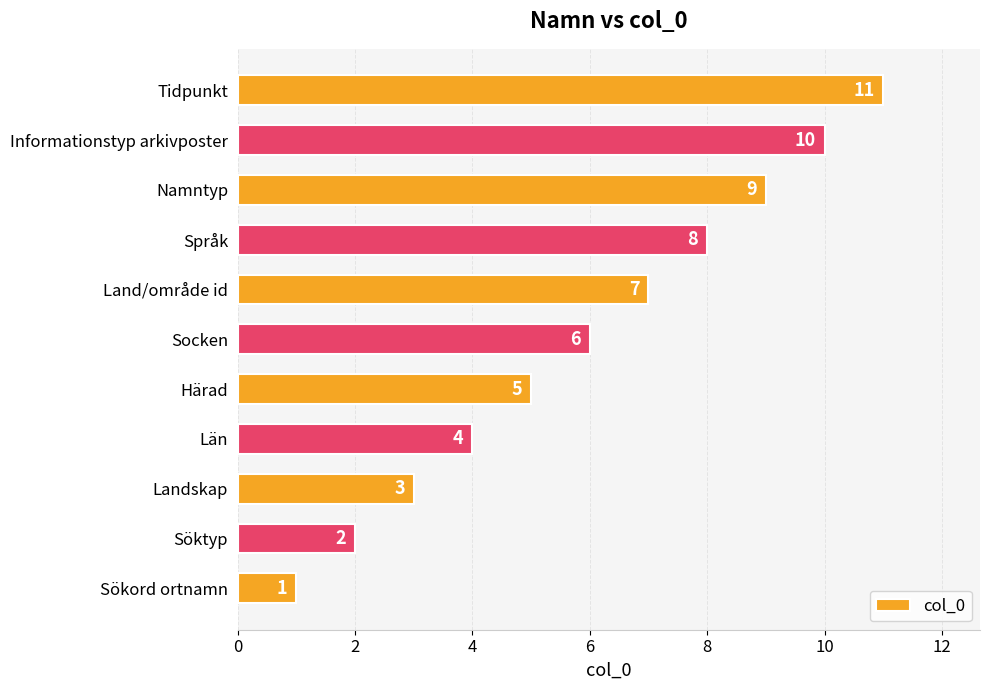

List the labels in order of value, smallest first.

Sökord ortnamn, Söktyp, Landskap, Län, Härad, Socken, Land/område id, Språk, Namntyp, Informationstyp arkivposter, Tidpunkt